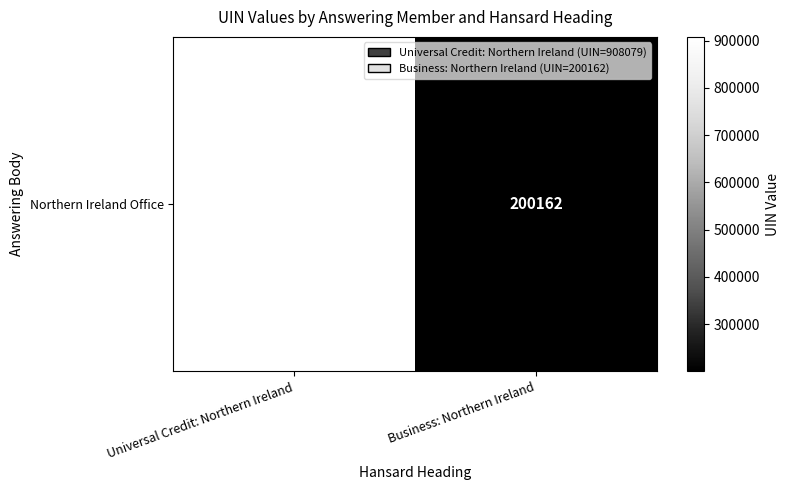

Is it true that the value at Business: Northern Ireland is 93061?

False